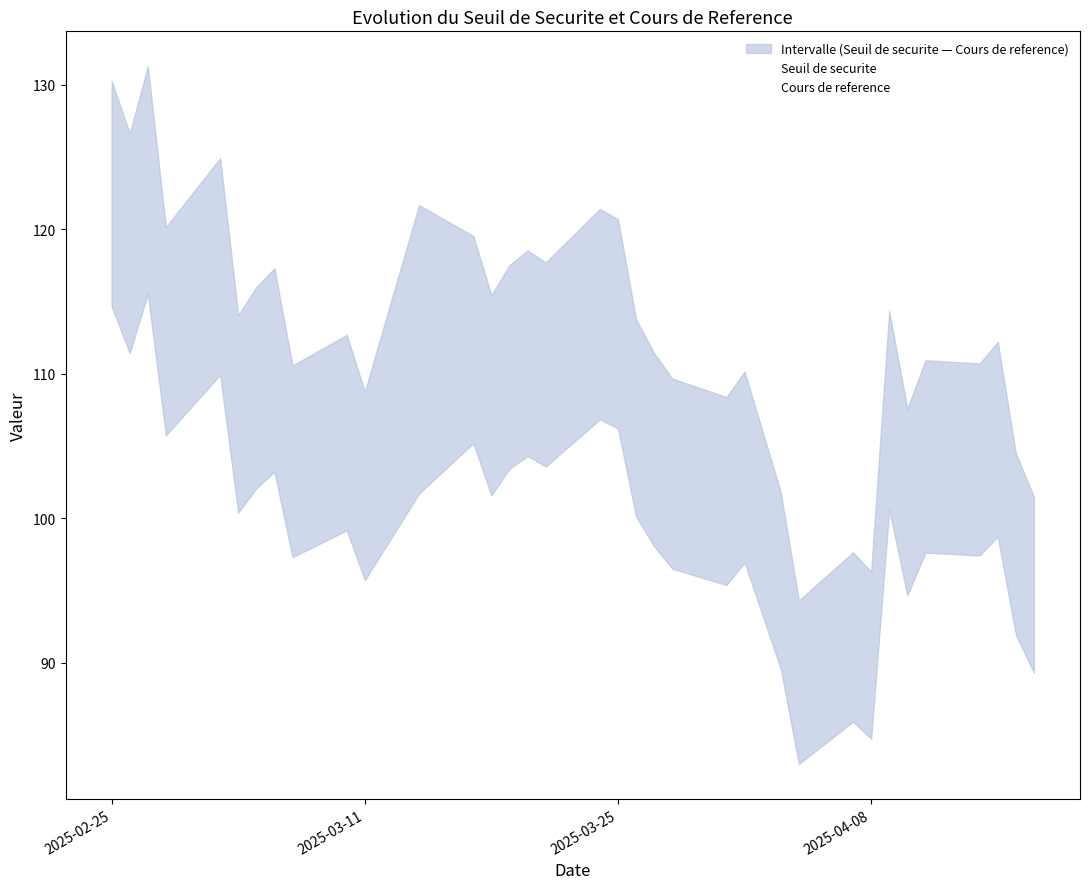

At which category does Cours de reference reach its first local valley?

2025-03-11